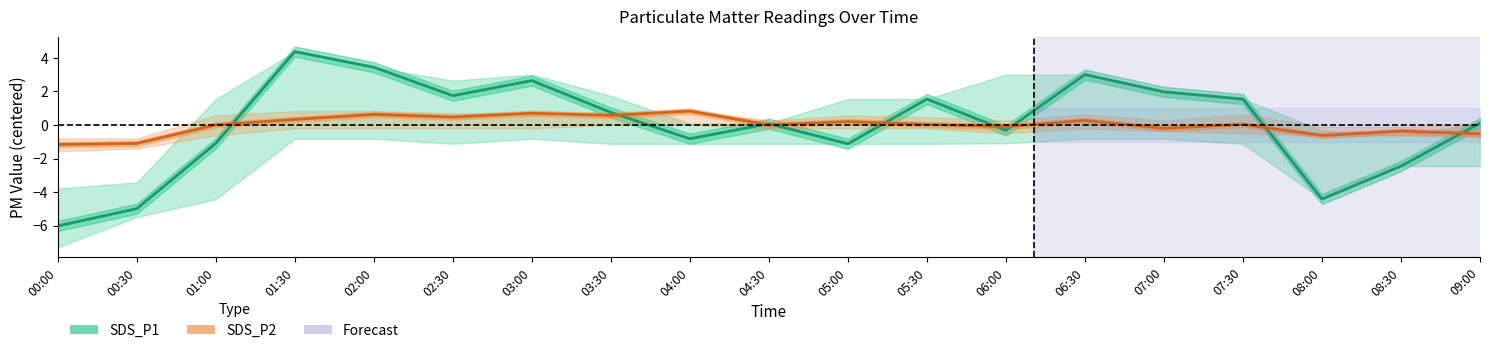

In SDS_P2, how many points are higher than both neighbors (excluding endpoints)?

7